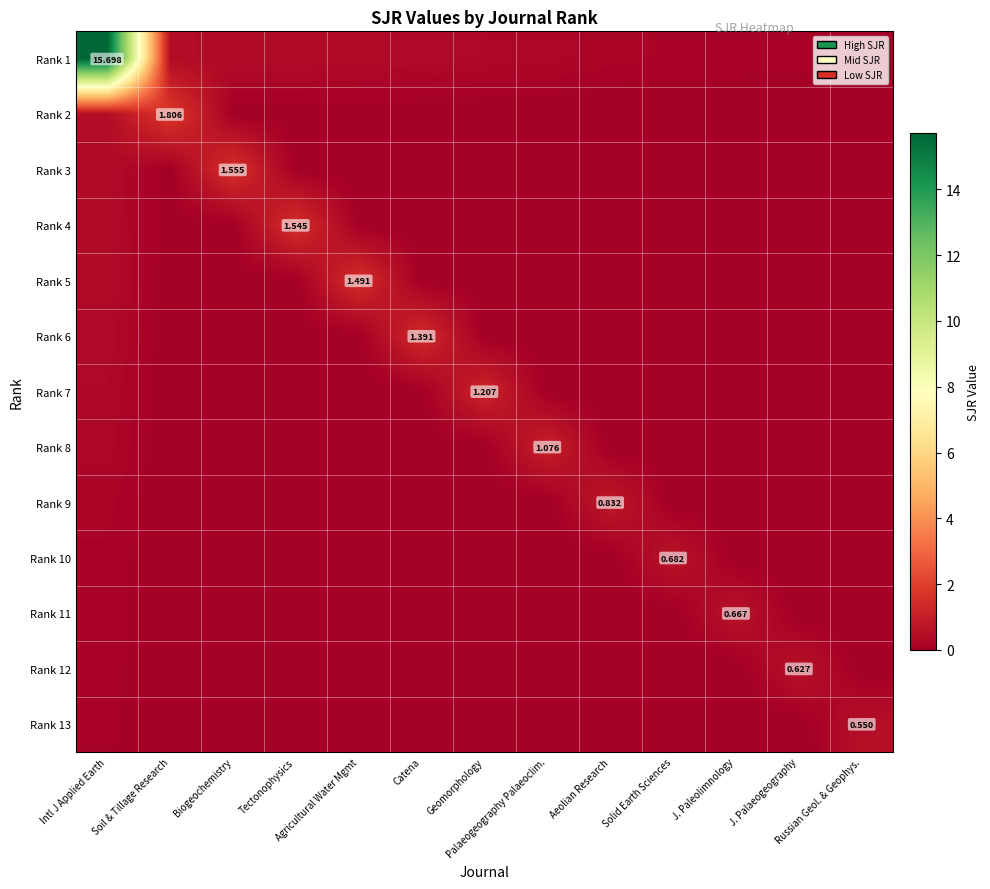

What is the maximum value shown in the chart?

15.7